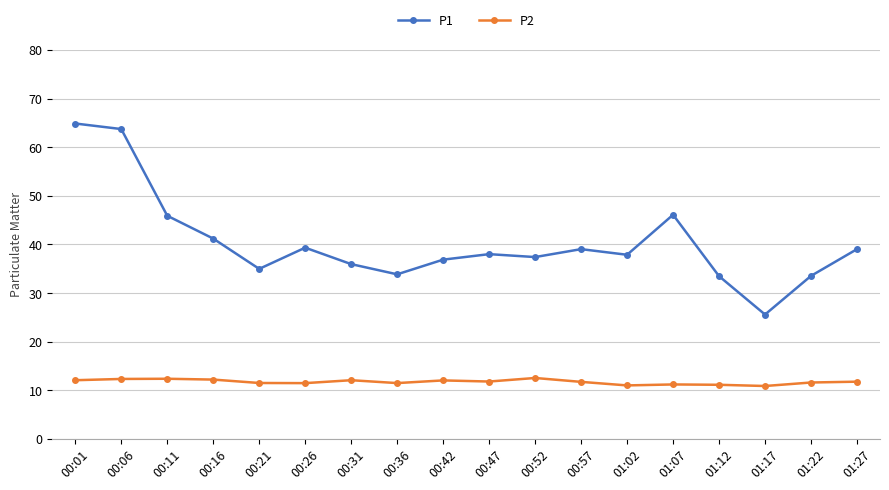

Read the P2 value at 01:12.

11.1